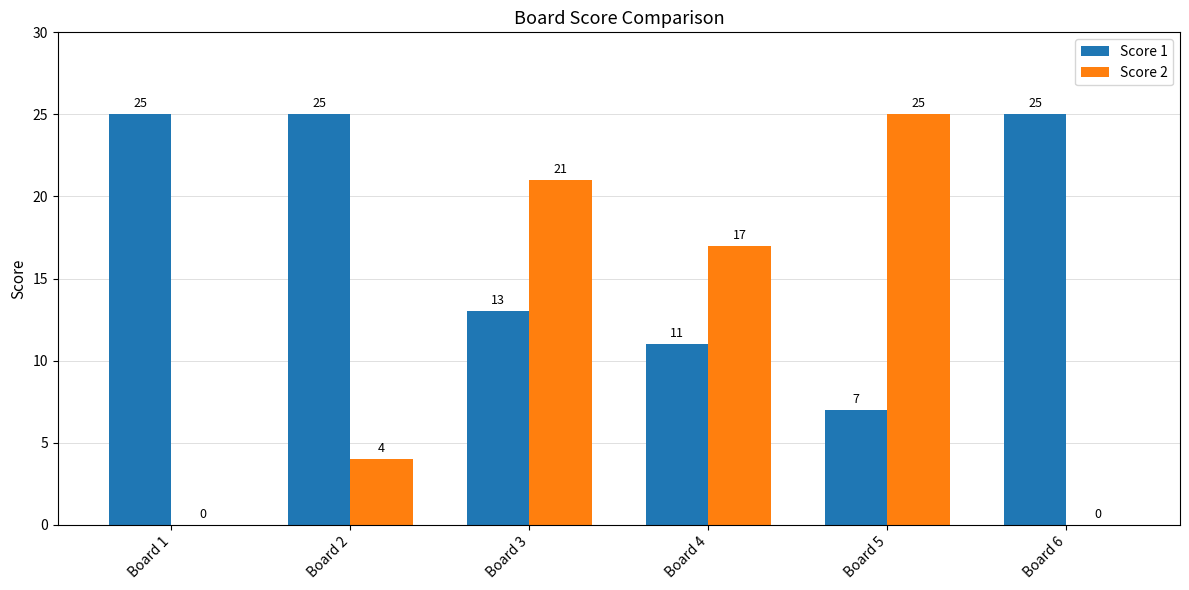

What value does the Score 2 series have at Board 4?

17